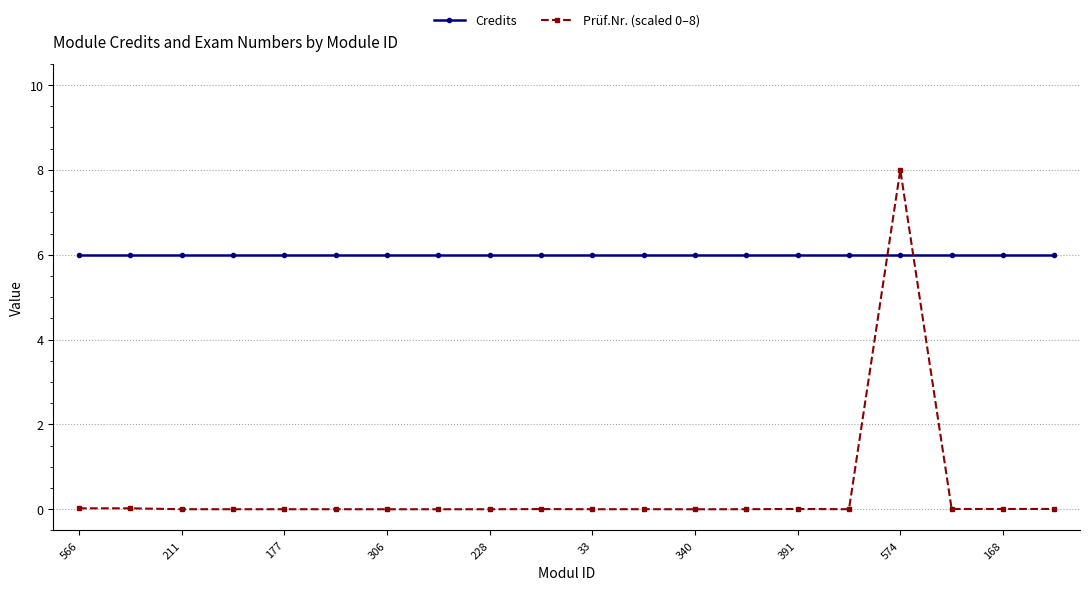

Which series has the largest total across all categories?

Credits